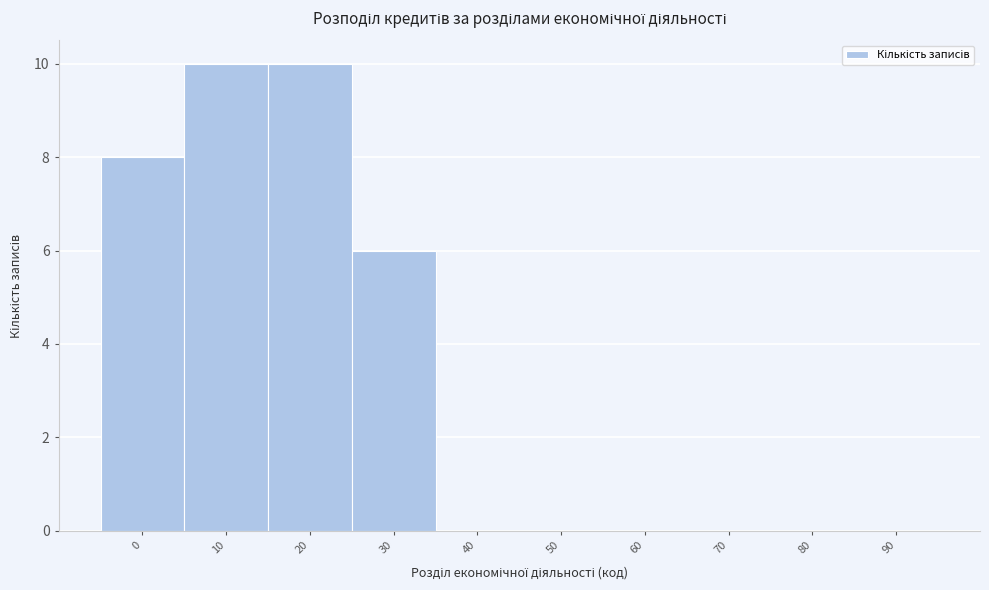

Reading left to right, extract all data points from this chart.

0=8	10=10	20=10	30=6	40=0	50=0	60=0	70=0	80=0	90=0